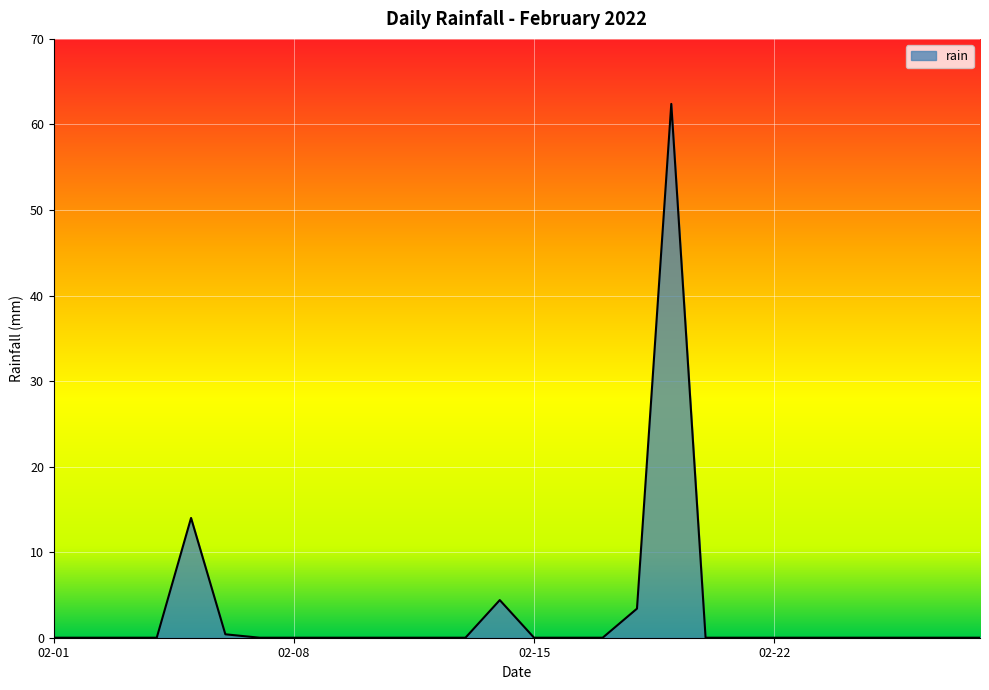

What is the average value?

3.0